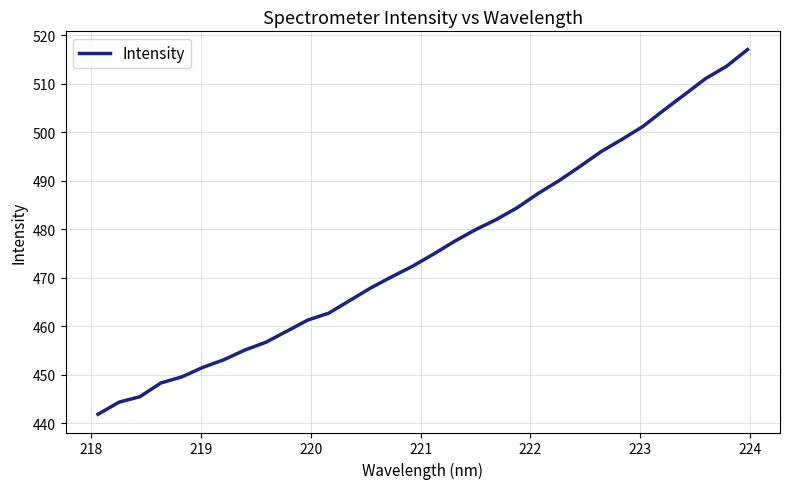

What is the smallest value displayed?

441.9